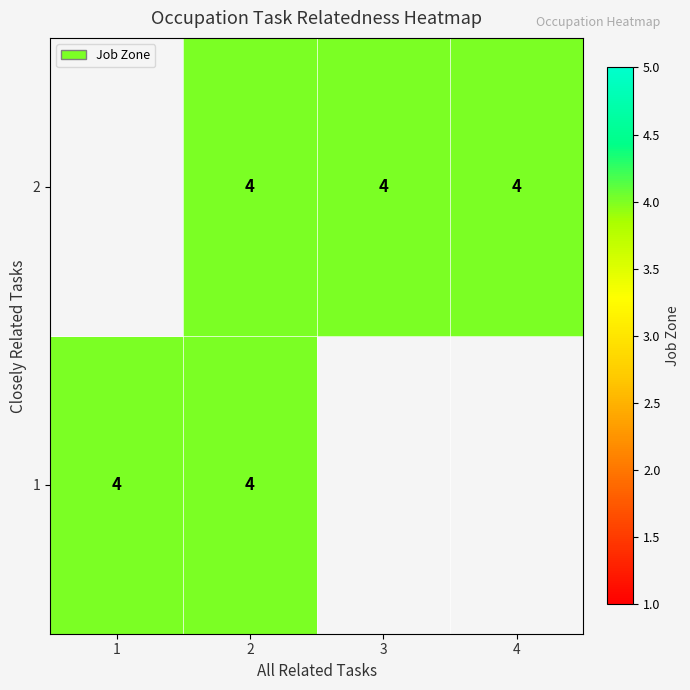

True or false: all_related has a value of 1 at 3.

False